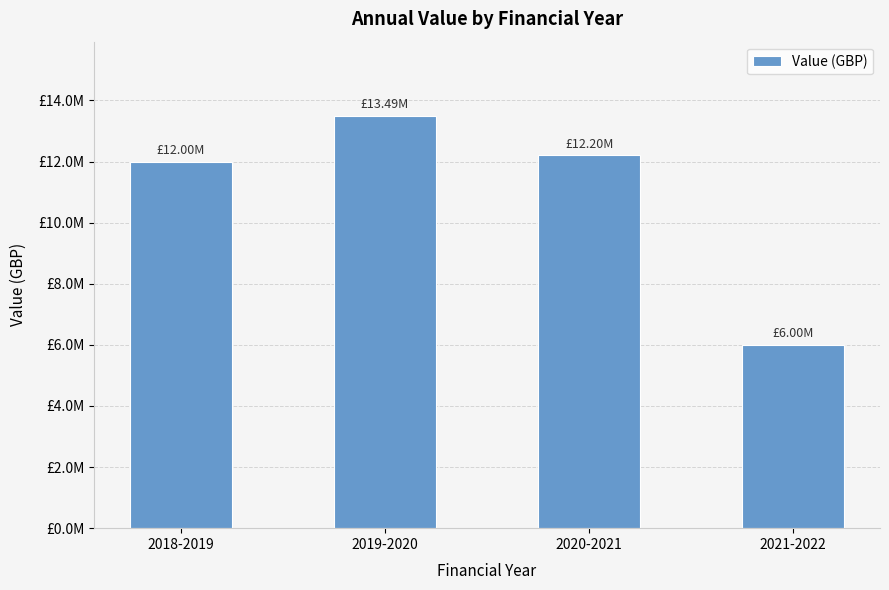

What is the label of the 4th bar from the left?

2021-2022